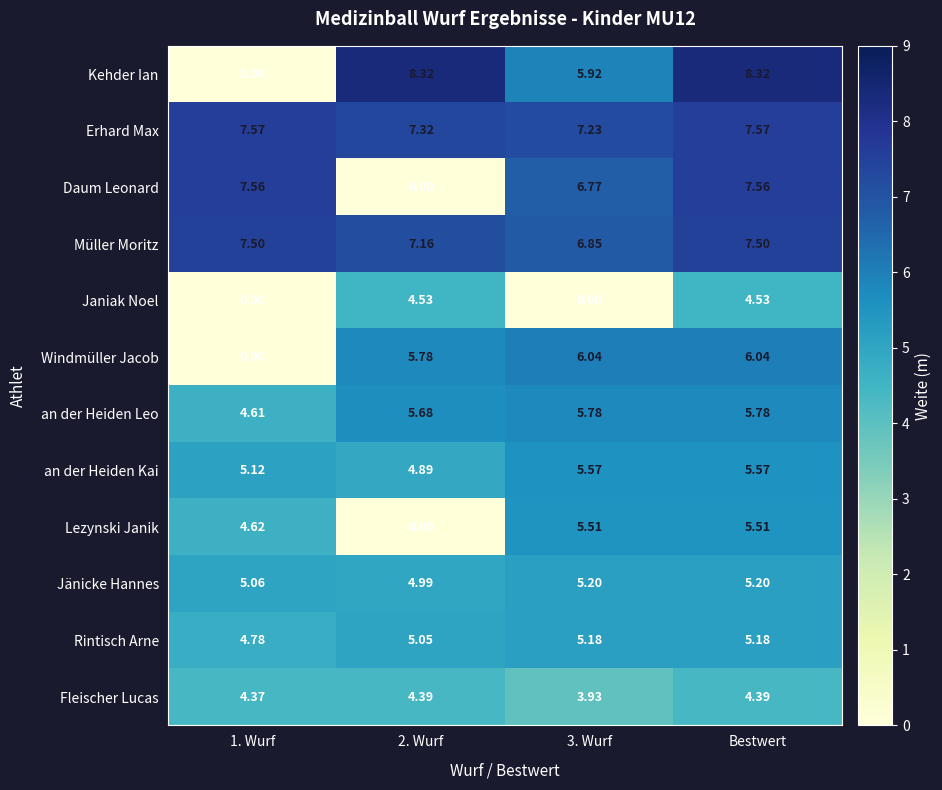

Between 3. Wurf and Bestwert, which series saw the biggest shift?

Janiak Noel